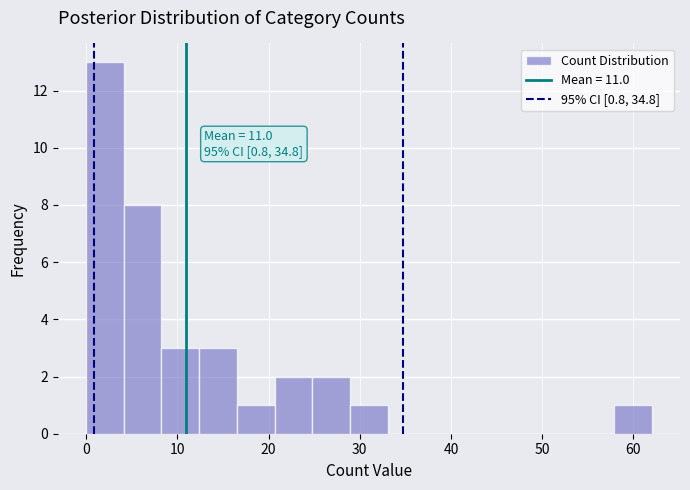

Which range on the x-axis has the tallest bar?

0 to 4